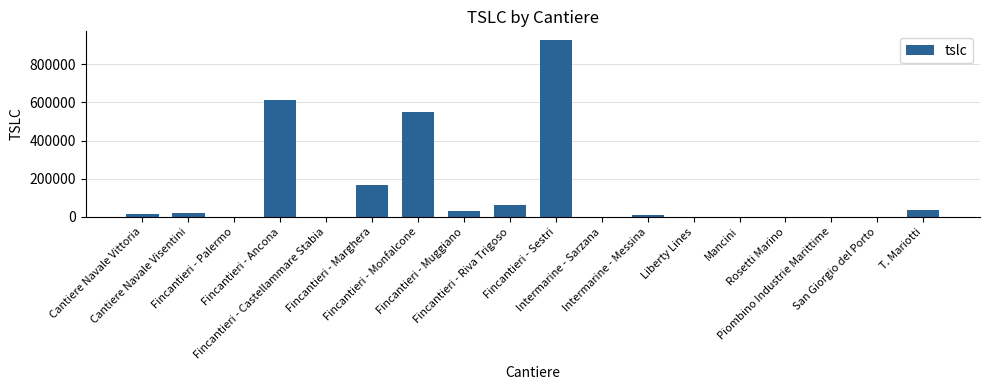

The value at Piombino Industrie Marittime is 376434. True or false?

False